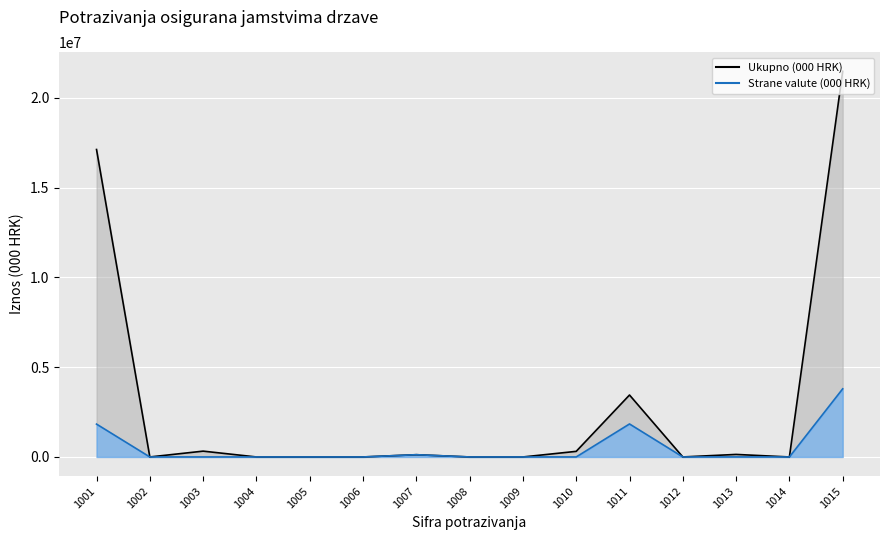

What are all the series names shown in the legend?

Ukupno (000 HRK) line, Strane valute (000 HRK) line